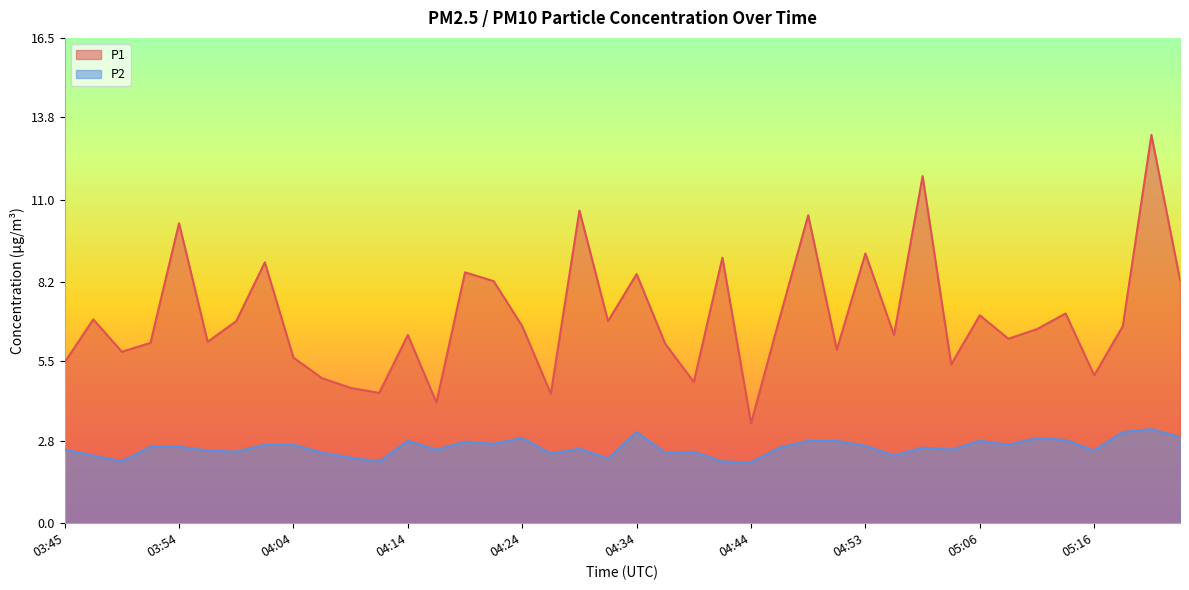

At which category is the sum across all series the highest?

05:21